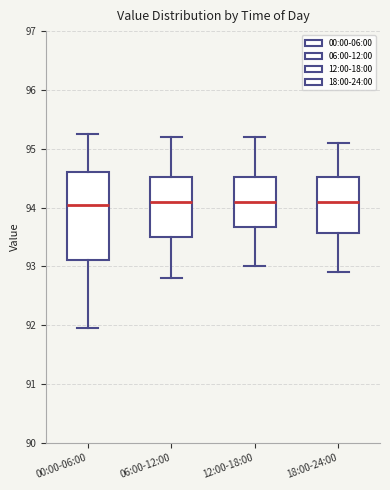

Reading left to right, read every box against the y-axis: the position of its median line, the range the box covers, and the ends of its whiskers. The values are not printed on the chart, so give them approximately, as read against the axis.

00:00-06:00: median 94.0, box 93.1 to 94.6, whiskers 92.0 to 95.3
06:00-12:00: median 94.1, box 93.5 to 94.5, whiskers 92.8 to 95.2
12:00-18:00: median 94.1, box 93.7 to 94.5, whiskers 93.0 to 95.2
18:00-24:00: median 94.1, box 93.6 to 94.5, whiskers 92.9 to 95.1